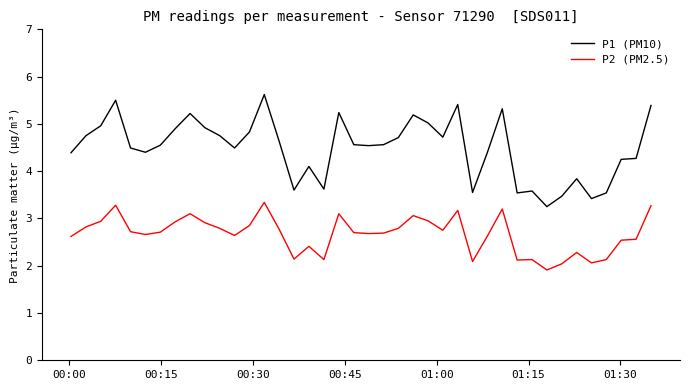

Which series has the widest spread of values?

P1 (PM10)